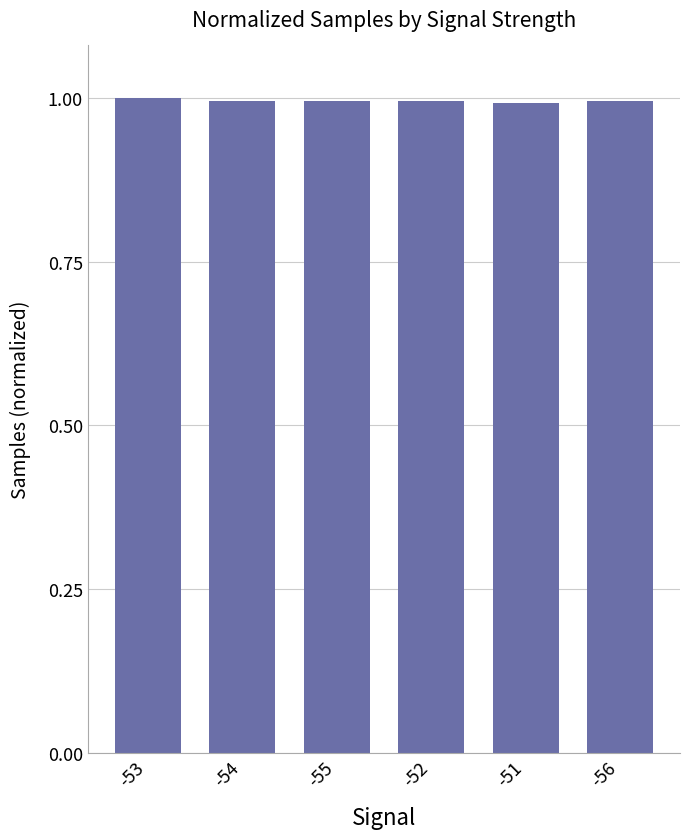

What is the label of the 1st bar from the right?

-56